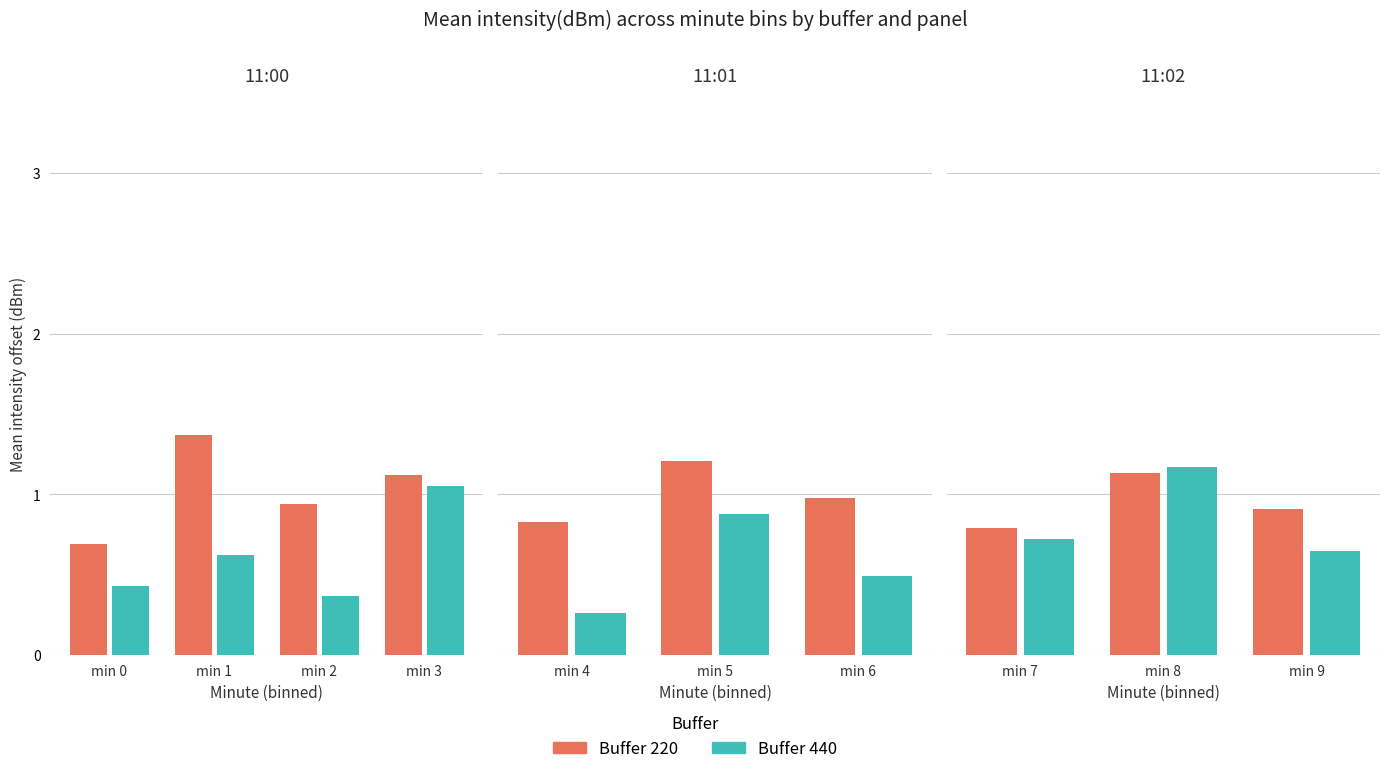

What are all the series names shown in the legend?

Buffer 220, Buffer 440